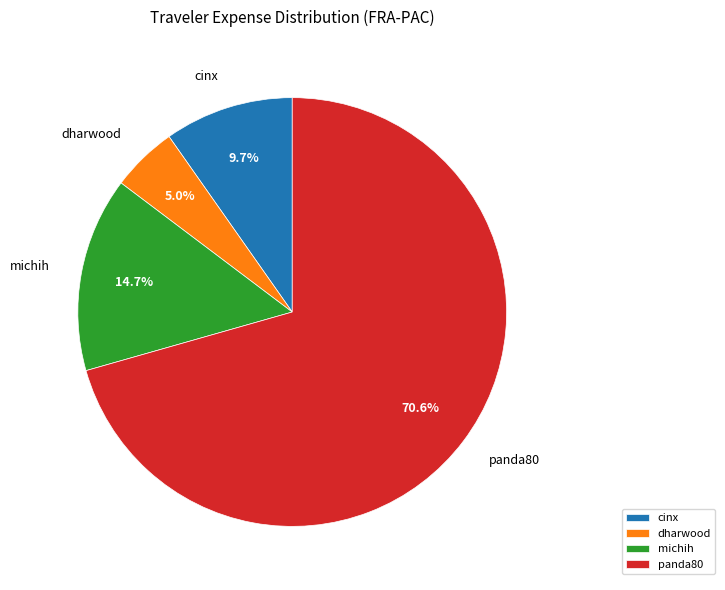

Combined, what portion of the pie is dharwood and michih?

19.7%